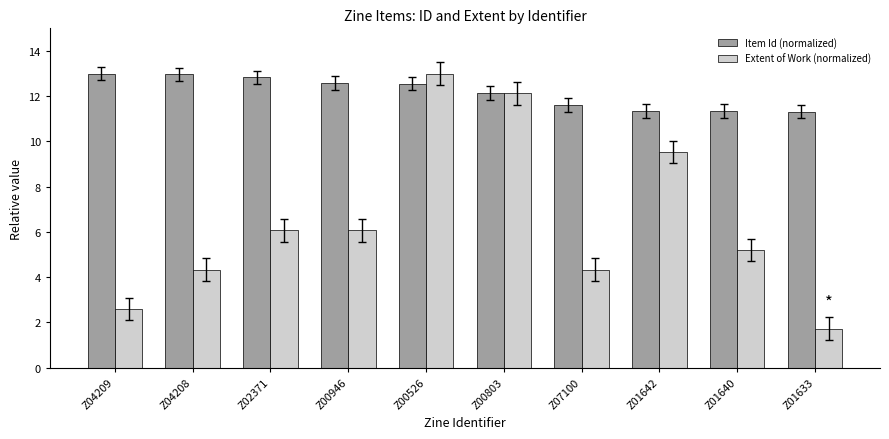

What is the label of the 5th bar from the left?

Z00526